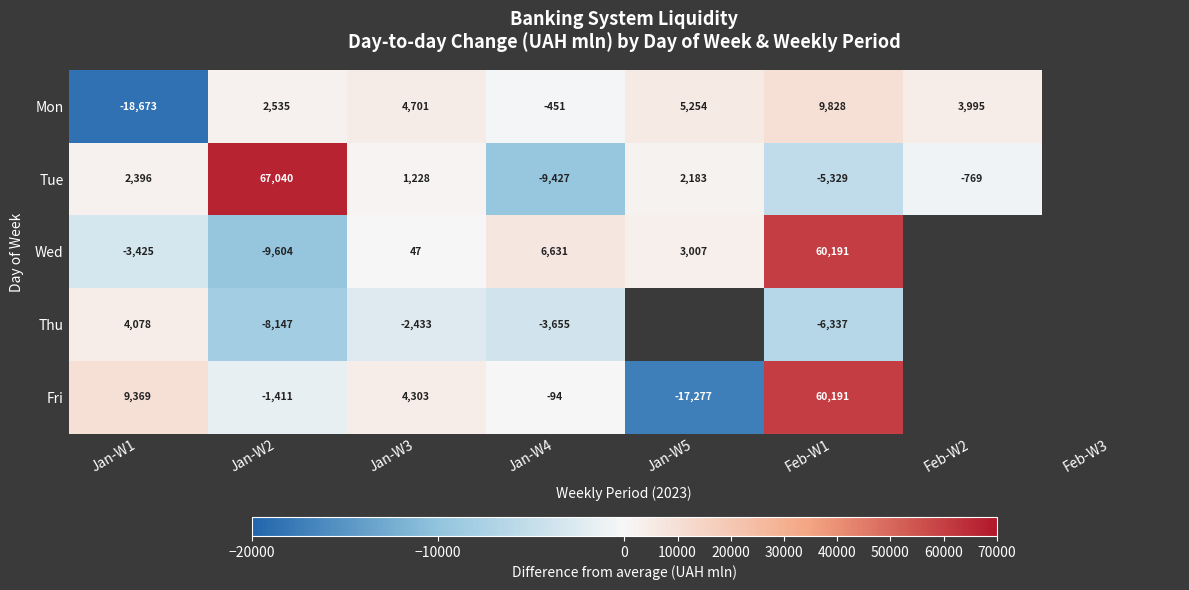

Which series changed the most between Jan-W2 and Jan-W4?

Tue